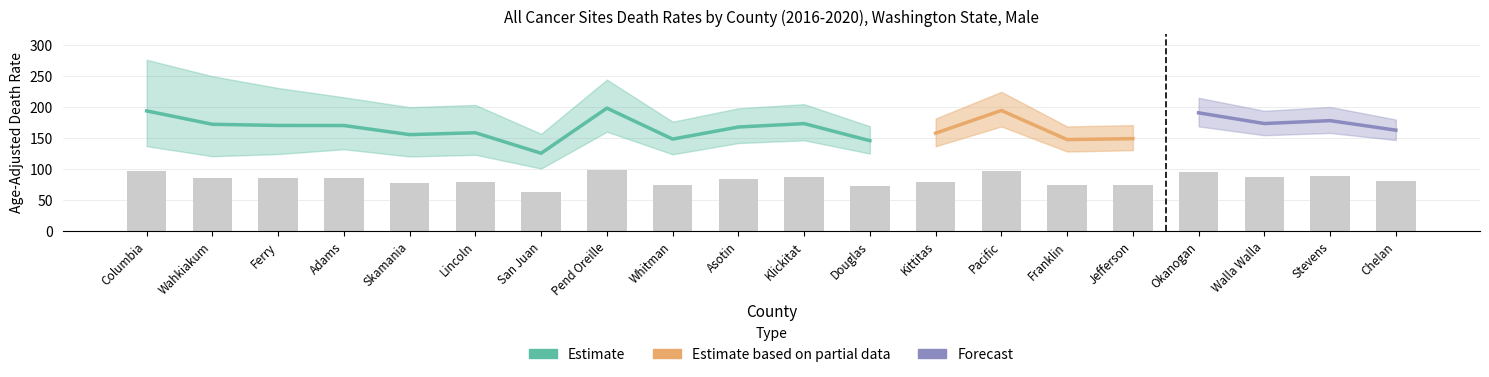

Reading left to right, list all the values displayed in this chart.

Age-Adjusted Death Rate: Columbia=194.3	Wahkiakum=172.7	Ferry=170.8	Adams=170.7	Skamania=156.0	Lincoln=159.0	San Juan=125.9	Pend Oreille=198.8	Whitman=148.8	Asotin=168.3	Klickitat=173.8	Douglas=146.2	Kittitas=158.3	Pacific=195.0	Franklin=148.0	Jefferson=149.5	Okanogan=191.2	Walla Walla=173.9	Stevens=178.6	Chelan=163.2
Lower CI: Columbia=137.3	Wahkiakum=121.1	Ferry=124.6	Adams=132.4	Skamania=120.7	Lincoln=123.4	San Juan=101.2	Pend Oreille=160.7	Whitman=124.2	Asotin=142.4	Klickitat=146.8	Douglas=125.4	Kittitas=137.2	Pacific=169.2	Franklin=128.7	Jefferson=130.9	Okanogan=169.3	Walla Walla=155.0	Stevens=158.7	Chelan=147.2
Upper CI: Columbia=276.9	Wahkiakum=250.3	Ferry=231.3	Adams=216.3	Skamania=200.3	Lincoln=203.9	San Juan=157.3	Pend Oreille=244.8	Whitman=176.9	Asotin=198.5	Klickitat=205.2	Douglas=169.5	Kittitas=182.0	Pacific=225.1	Franklin=169.2	Jefferson=171.3	Okanogan=215.5	Walla Walla=194.5	Stevens=200.7	Chelan=180.4